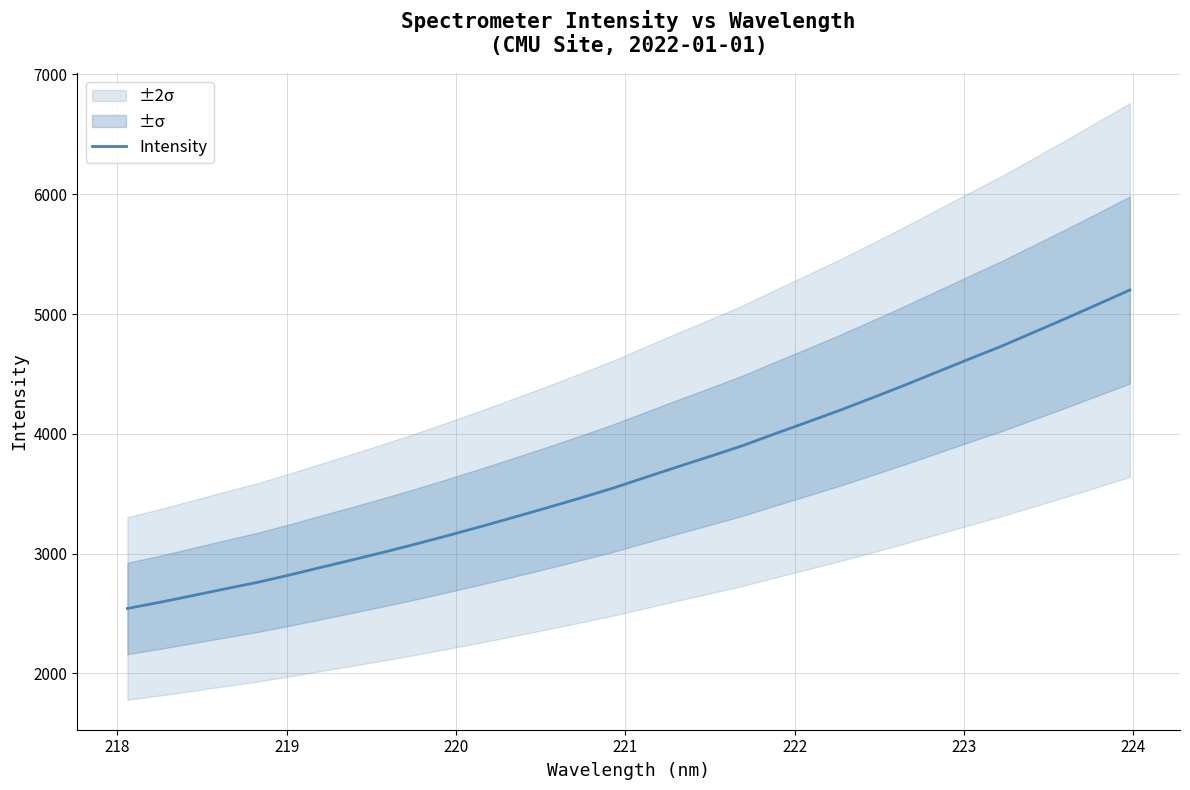

What is the lowest value of the Intensity series?

2542.4